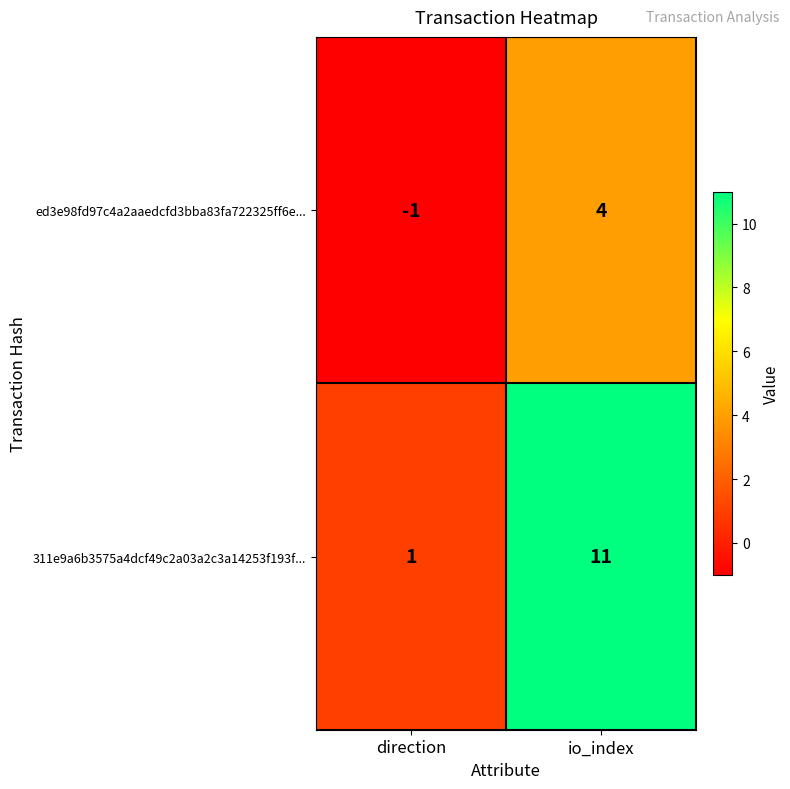

Which category has the highest value in the ed3e98fd97c4a2aaedcfd3bba83fa722325ff6e... series?

io_index